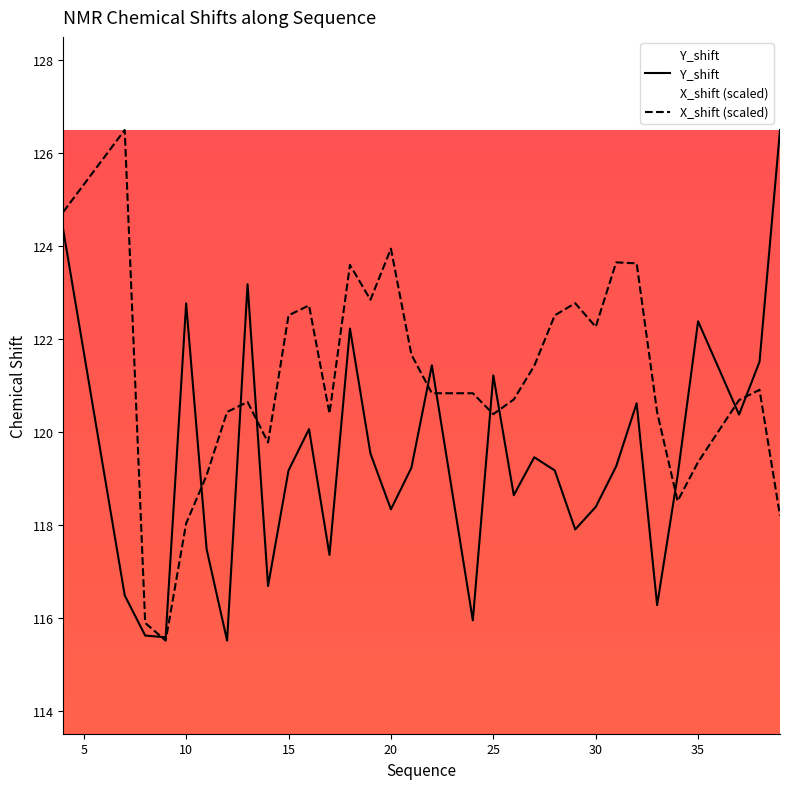

Is this an area chart (filled region under the line)?

No